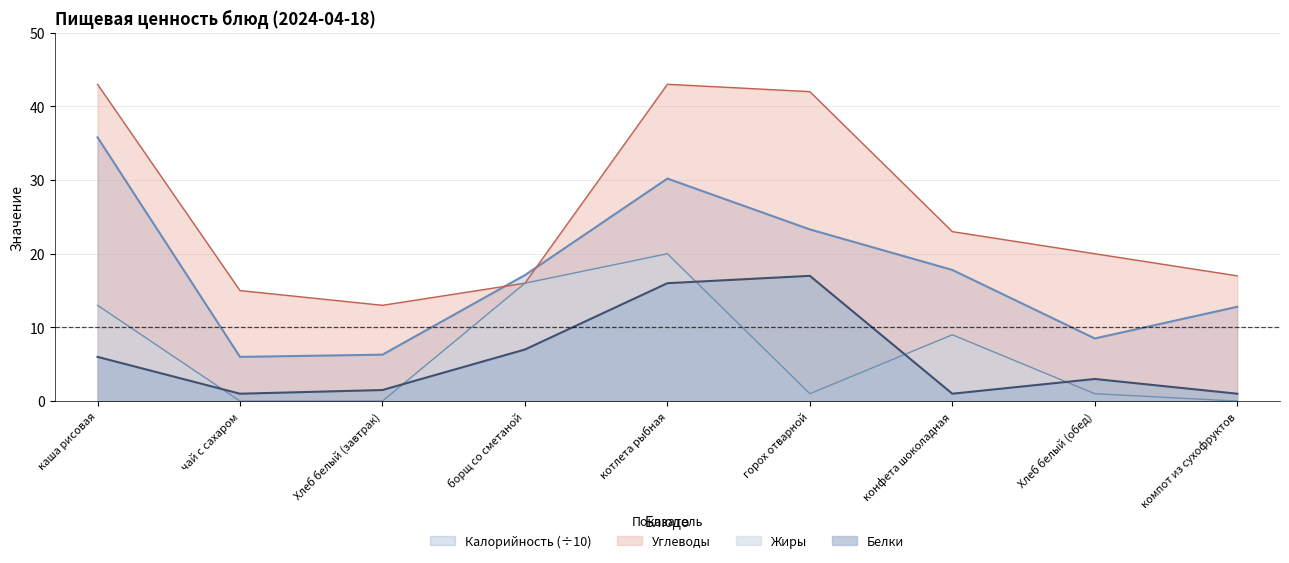

Reading right to left, what are all the values shown in this chart?

Калорийность: компот из сухофруктов=12.8	Хлеб белый (обед)=8.5	конфета шоколадная=17.8	горох отварной=23.3	котлета рыбная=30.2	борщ со сметаной=17.1	Хлеб белый (завтрак)=6.3	чай с сахаром=6.0	каша рисовая=35.8
Белки: компот из сухофруктов=1.0	Хлеб белый (обед)=3.0	конфета шоколадная=1.0	горох отварной=17.0	котлета рыбная=16.0	борщ со сметаной=7.0	Хлеб белый (завтрак)=1.5	чай с сахаром=1.0	каша рисовая=6.0
Жиры: компот из сухофруктов=0.0	Хлеб белый (обед)=1.0	конфета шоколадная=9.0	горох отварной=1.0	котлета рыбная=20.0	борщ со сметаной=16.0	Хлеб белый (завтрак)=0.0	чай с сахаром=0.0	каша рисовая=13.0
Углеводы: компот из сухофруктов=17.0	Хлеб белый (обед)=20.0	конфета шоколадная=23.0	горох отварной=42.0	котлета рыбная=43.0	борщ со сметаной=16.0	Хлеб белый (завтрак)=13.0	чай с сахаром=15.0	каша рисовая=43.0